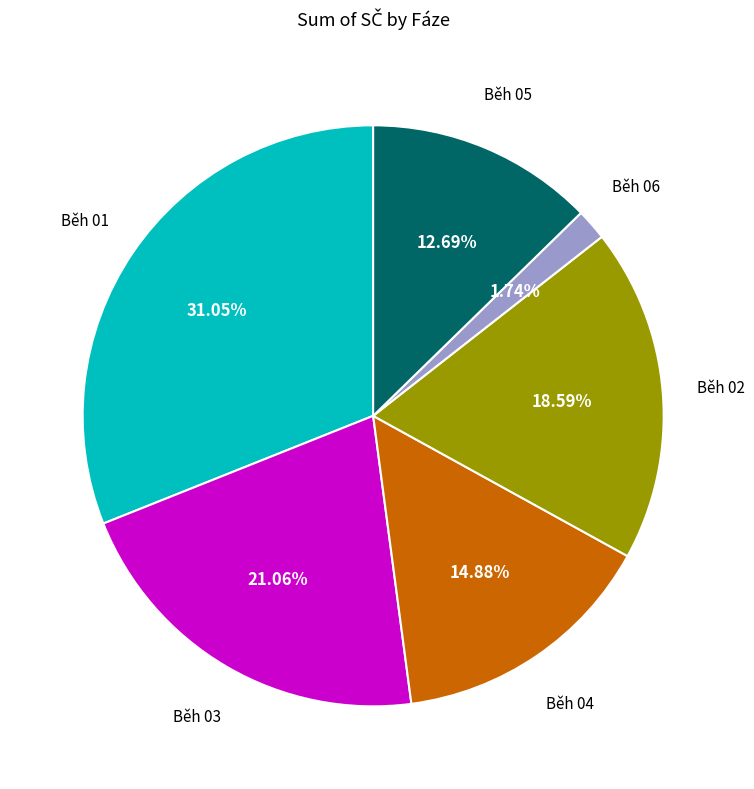

To the nearest percent, what is the difference between the largest and smallest slice percentages?

29%